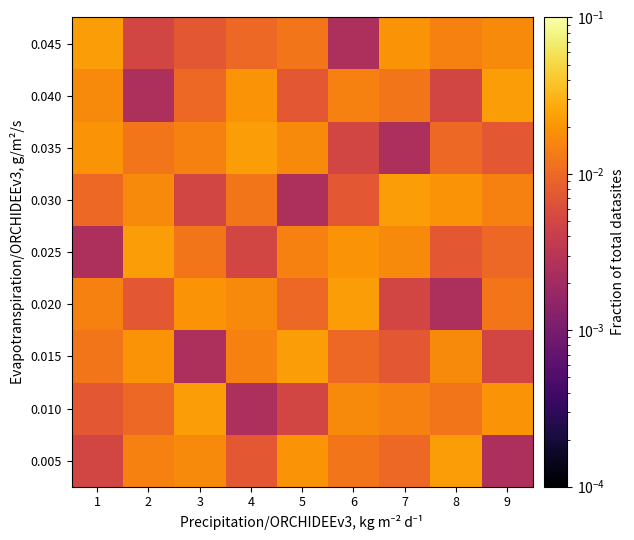

Rank the series at 8 from highest to lowest value.

0.005, 0.030, 0.015, 0.045, 0.010, 0.035, 0.025, 0.040, 0.020